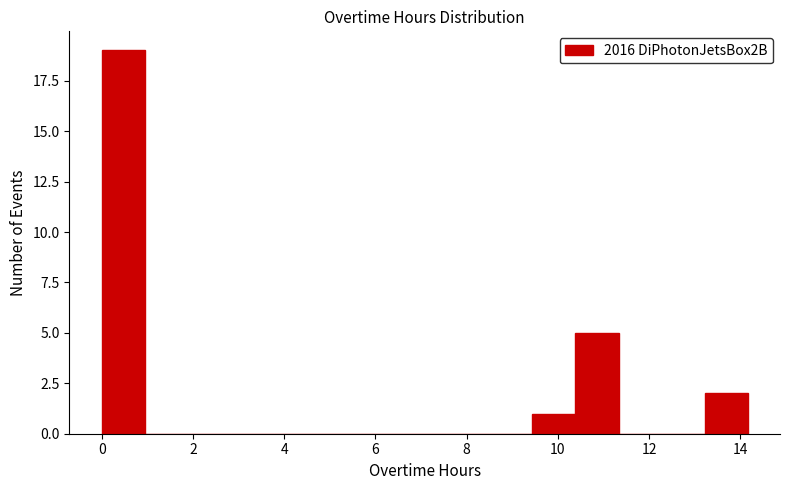

Reading left to right, transcribe this chart: for each bar, give the range it covers on the x-axis and its height. Neither the bar edges nor the heights are printed on the chart, so give them approximately, as read against the axes.

0.0 to 1.0: 19
1.0 to 1.8: 0
1.8 to 2.8: 0
2.8 to 3.8: 0
3.8 to 4.8: 0
4.8 to 5.6: 0
5.6 to 6.6: 0
6.6 to 7.6: 0
7.6 to 8.4: 0
8.4 to 9.4: 0
9.4 to 10.4: 1
10.4 to 11.4: 5
11.4 to 12.2: 0
12.2 to 13.2: 0
13.2 to 14.2: 2